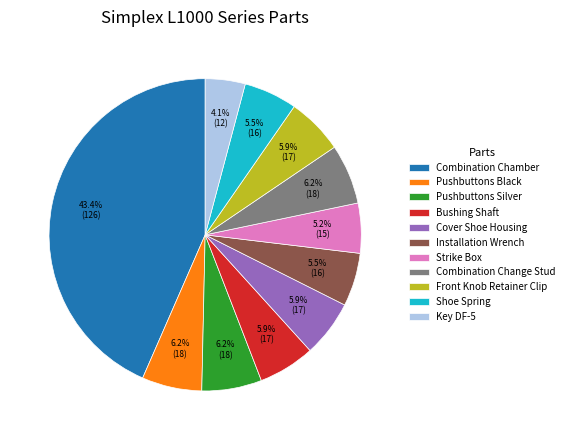

Is there a majority slice in this chart?

No